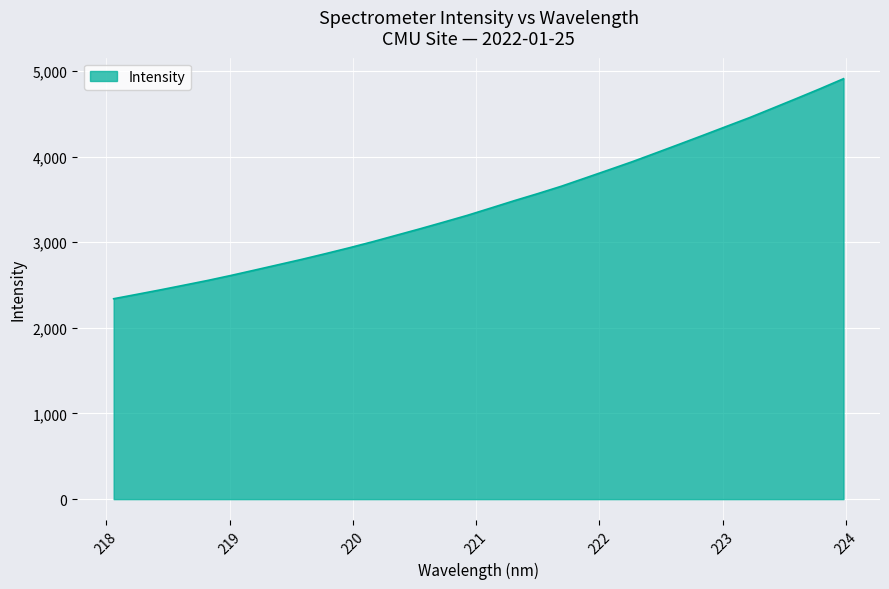

What is the difference between the maximum and minimum values?

2569.0